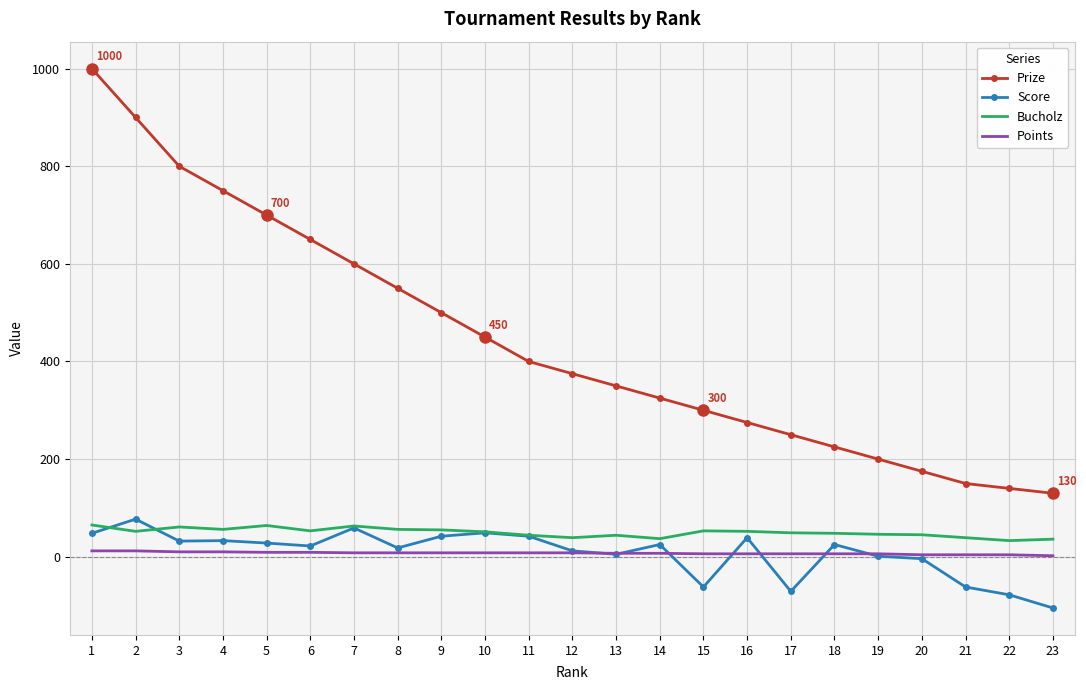

What is the spread (max minus min) of values at 2?

888